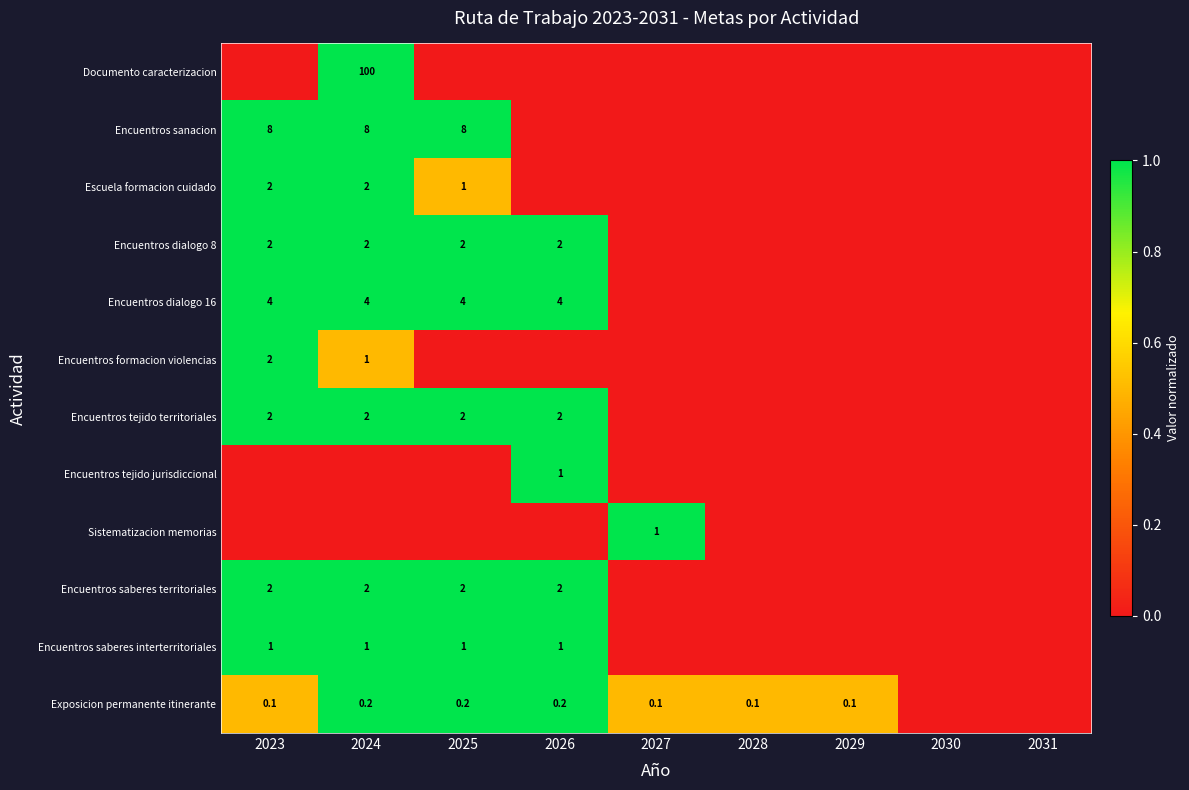

What is the sum of the Exposicion permanente itinerante values at 2025 and 2028?

0.3